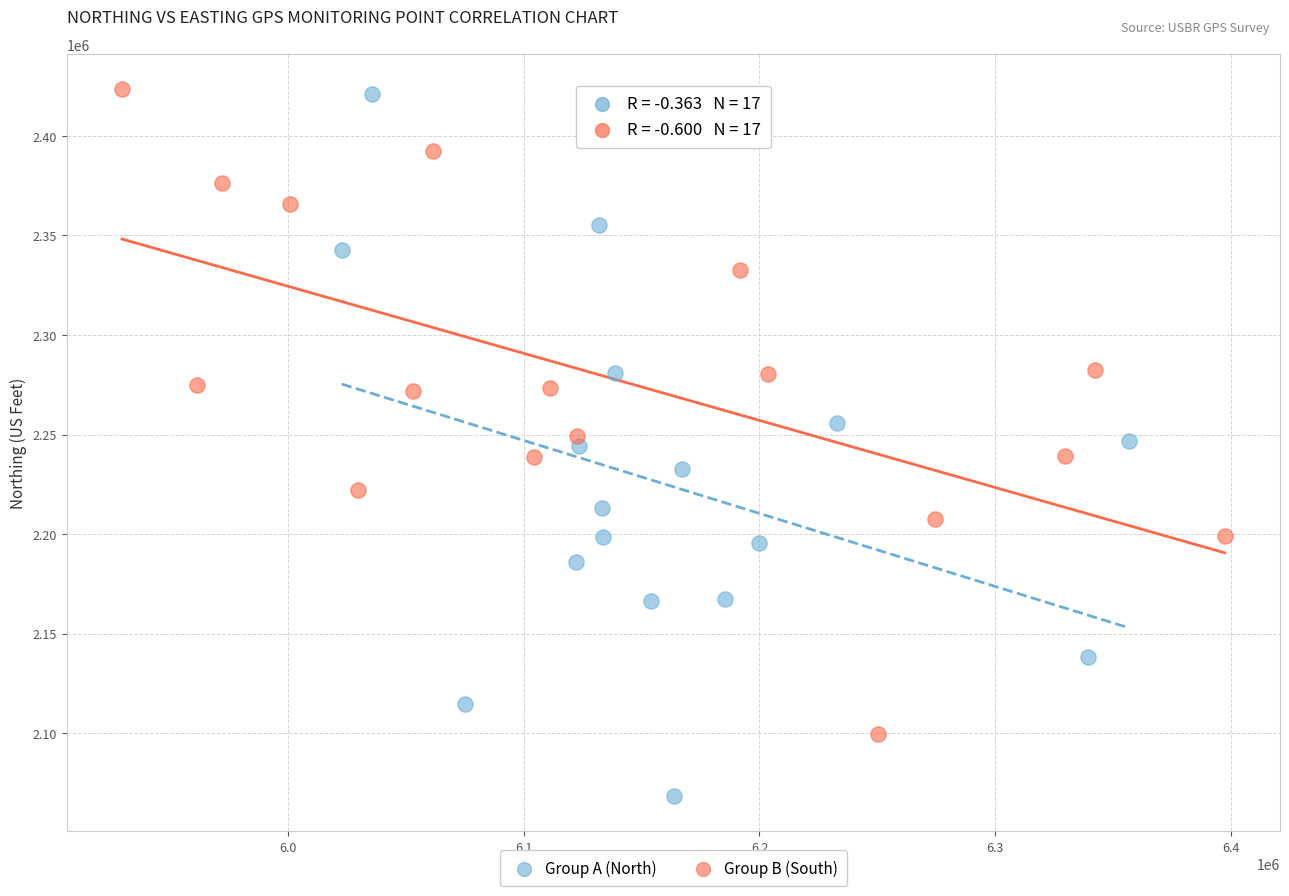

Which series reaches the minimum Y coordinate?

Group A (North)